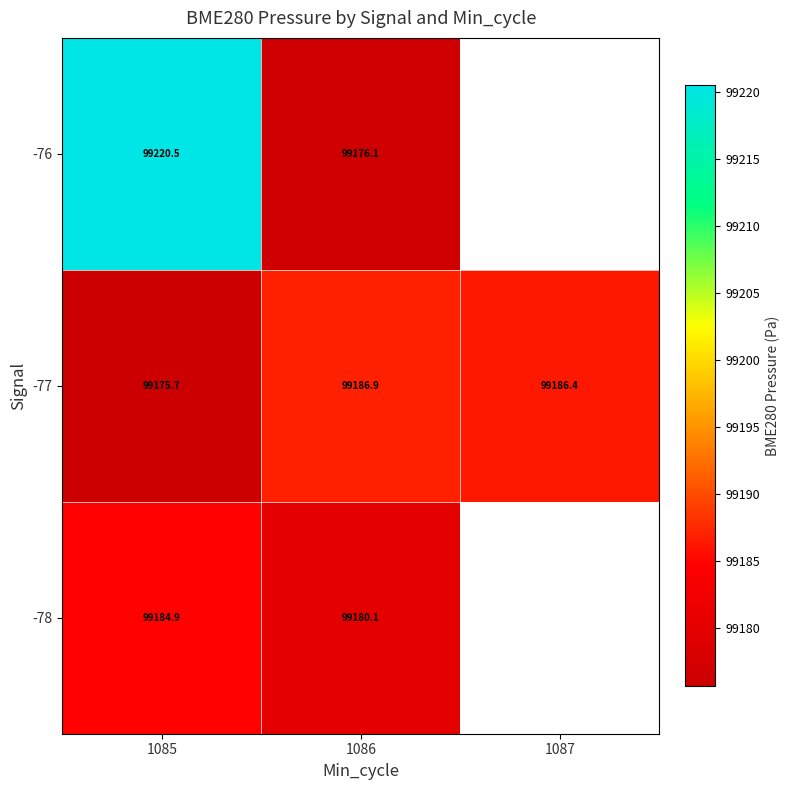

Is the value of -76 at 1085 greater than the value of -78 at 1085?

Yes